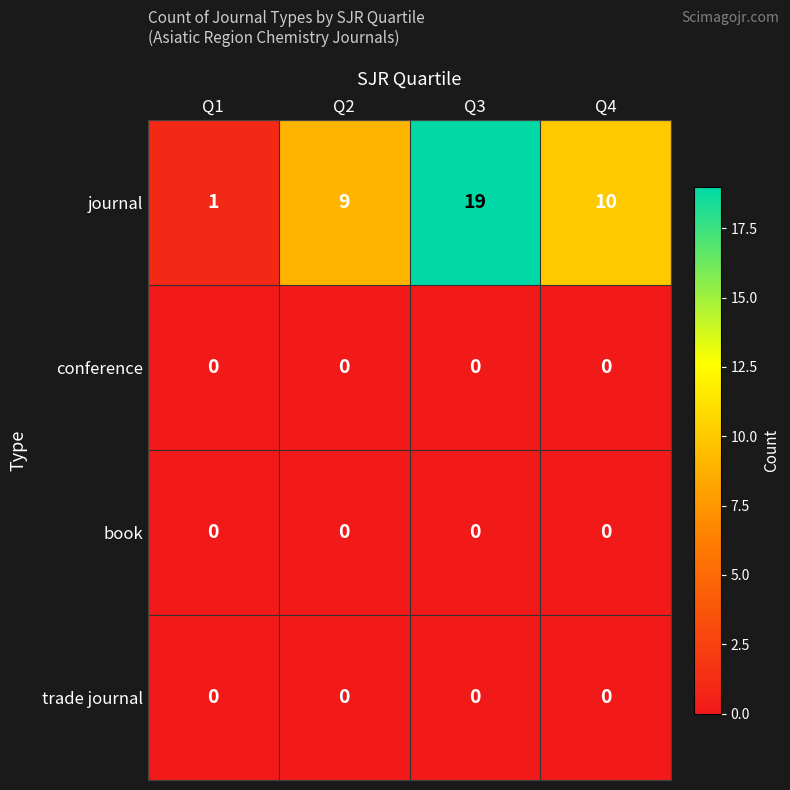

What is the maximum value shown in the chart?

19